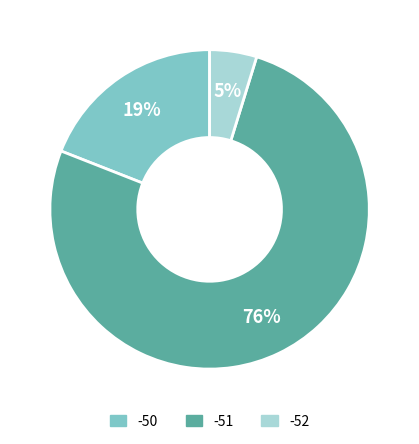

To the nearest percent, what is the average slice percentage?

33%